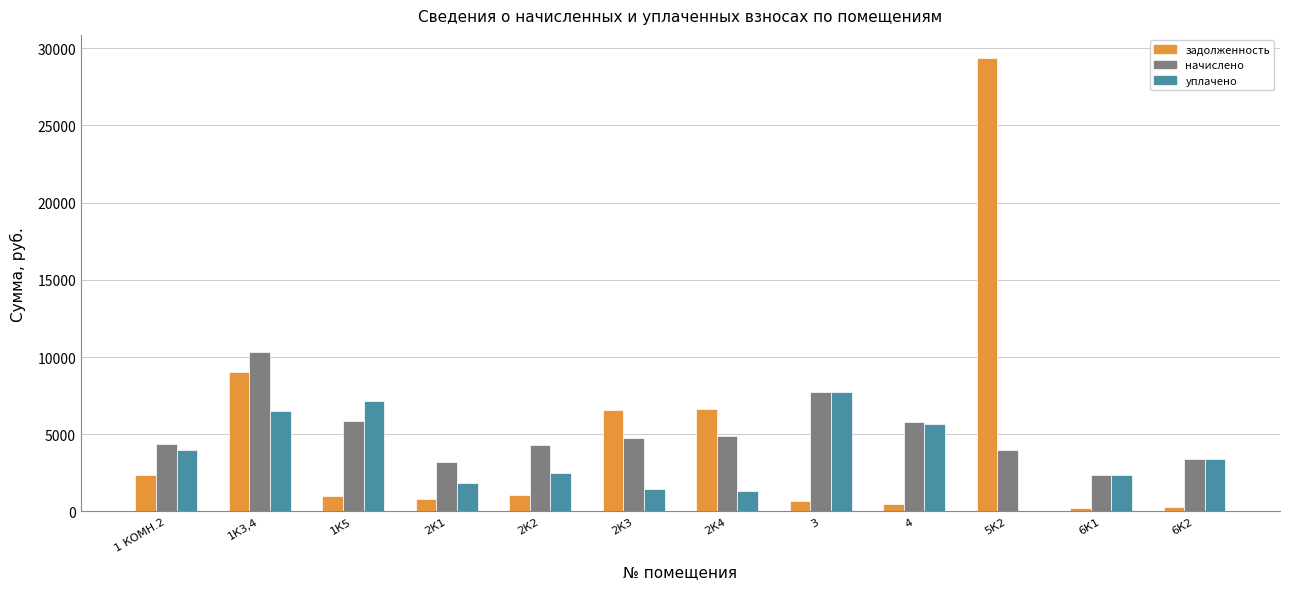

How many groups of bars are there?

12